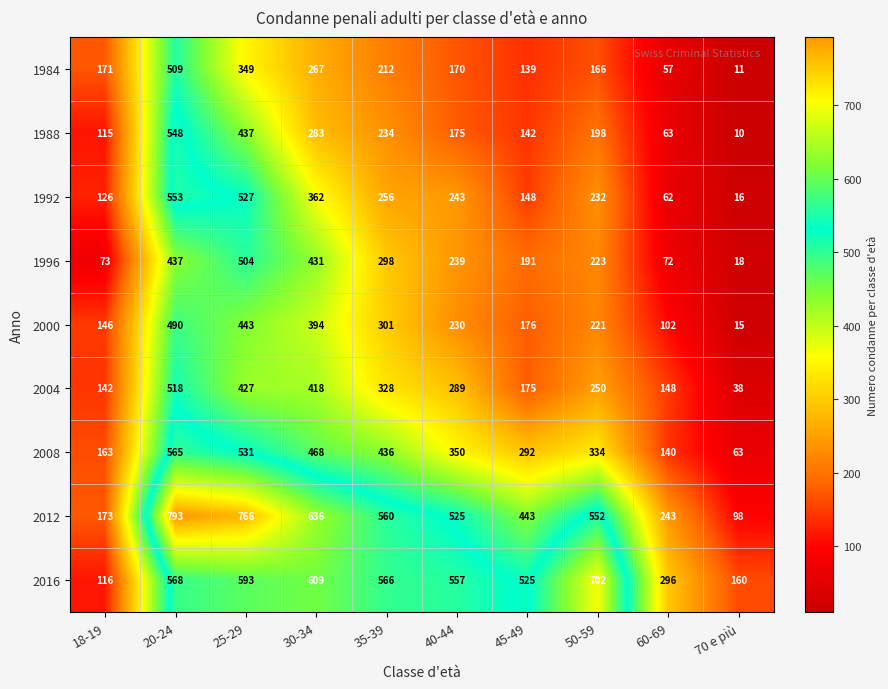

How many categories are shown in the chart?

10